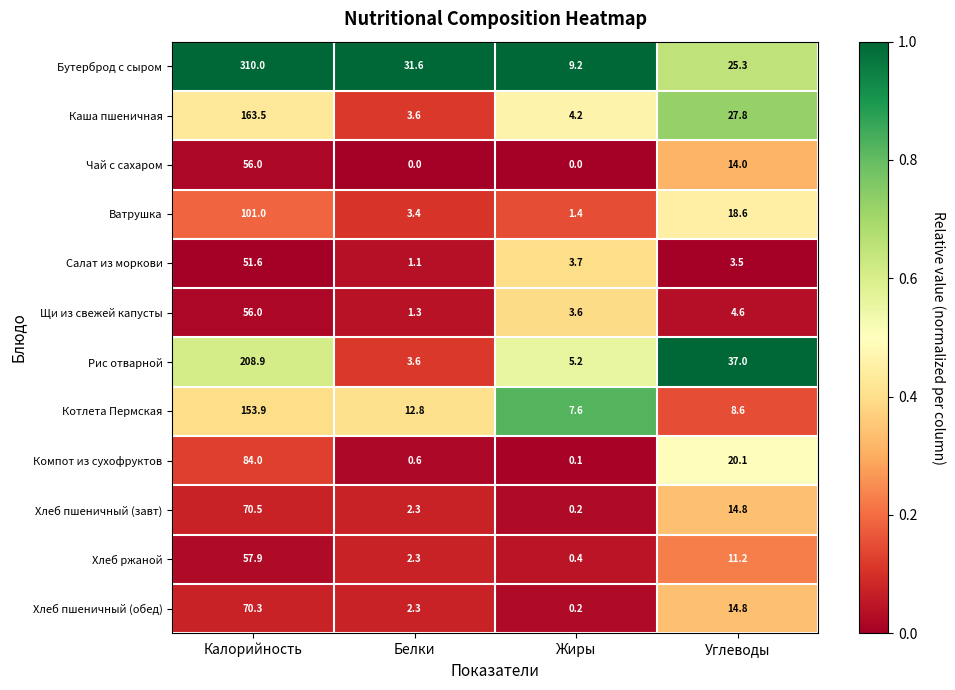

Which series has the widest spread of values?

Бутерброд с сыром